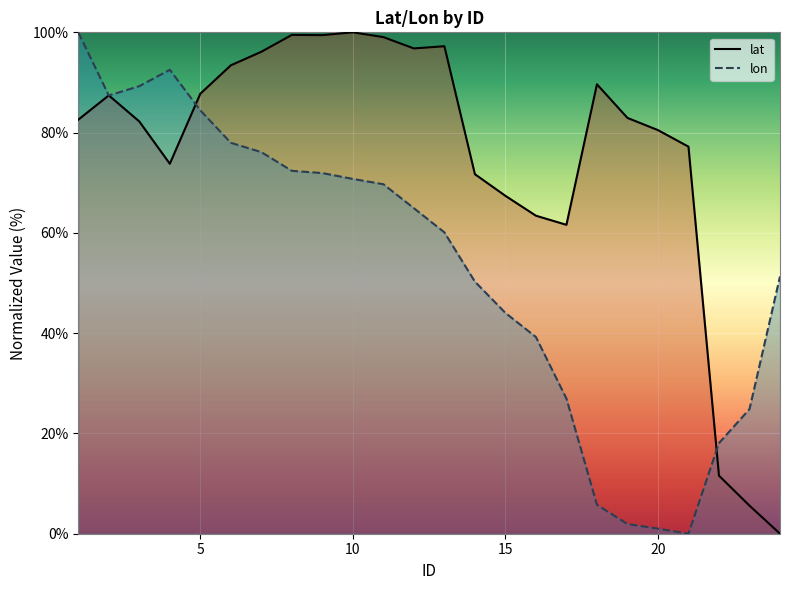

At how many categories does at least one series exceed 80?

16